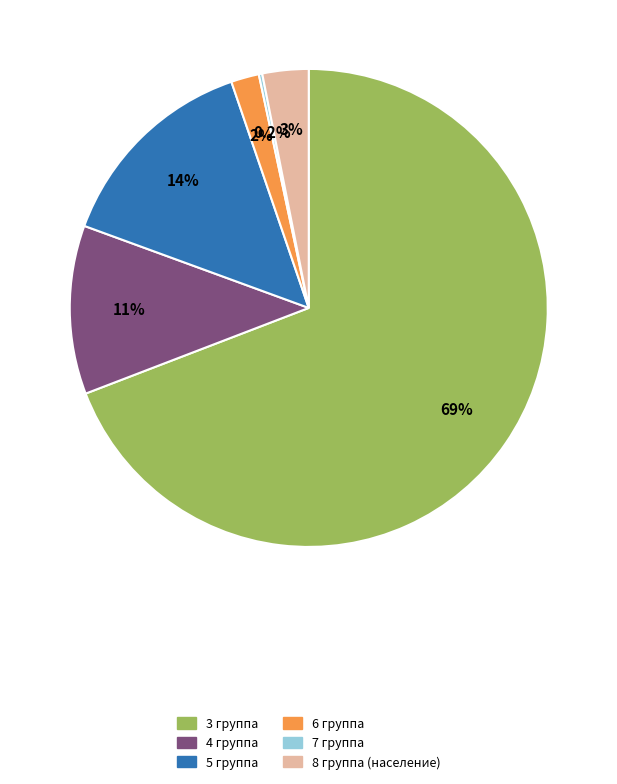

Is there any slice that represents more than half of the pie?

Yes